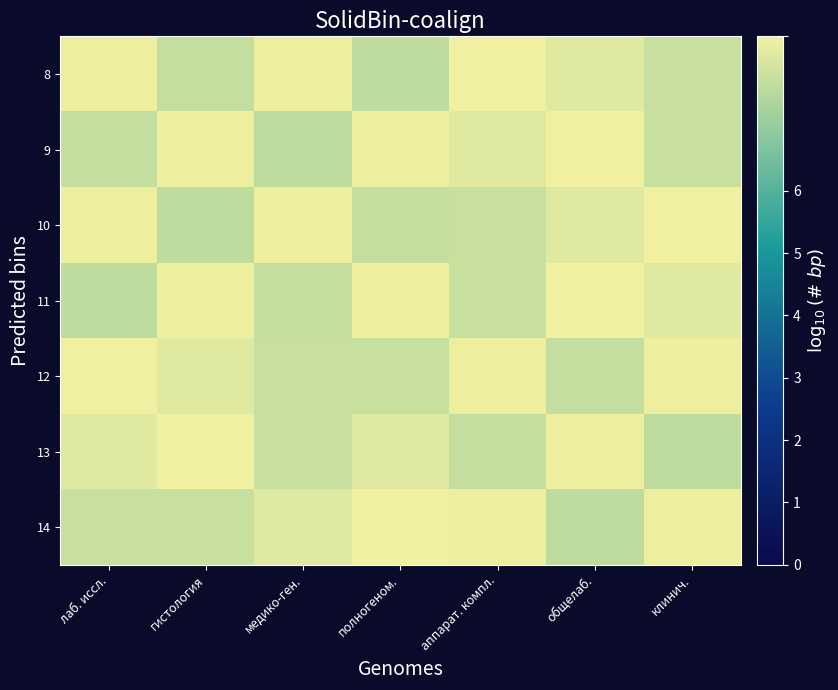

List the series in order of their peak value, highest first.

8, 9, 10, 11, 12, 13, 14